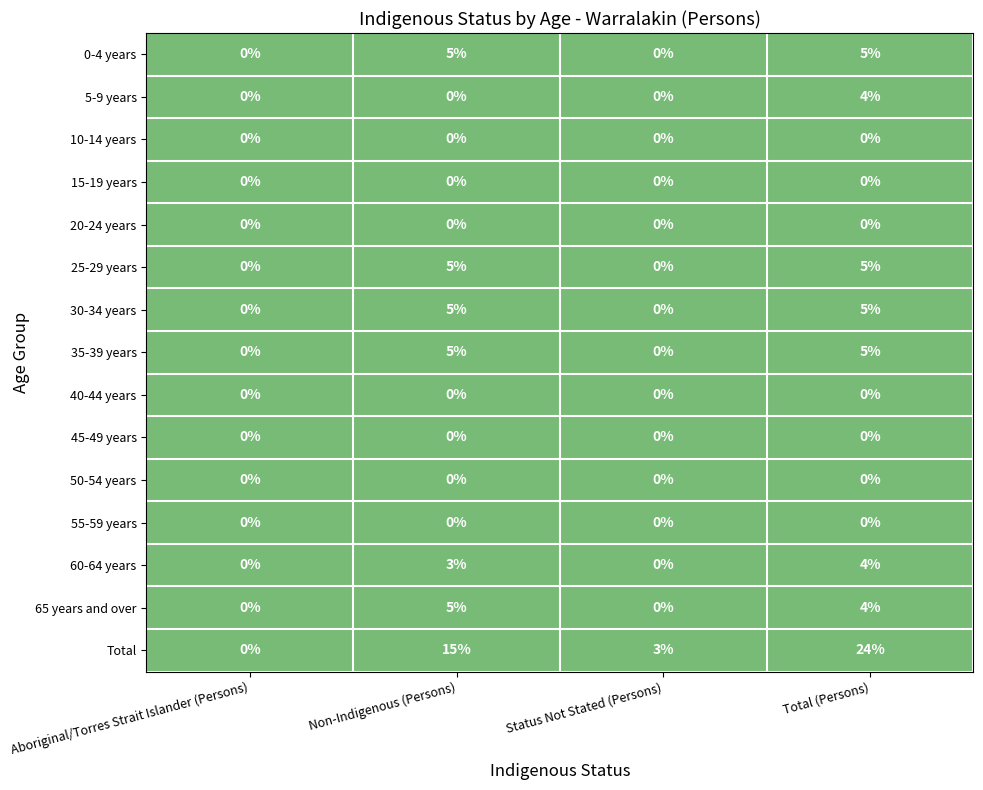

Which series changed the most between Non-Indigenous (Persons) and Status Not Stated (Persons)?

Total